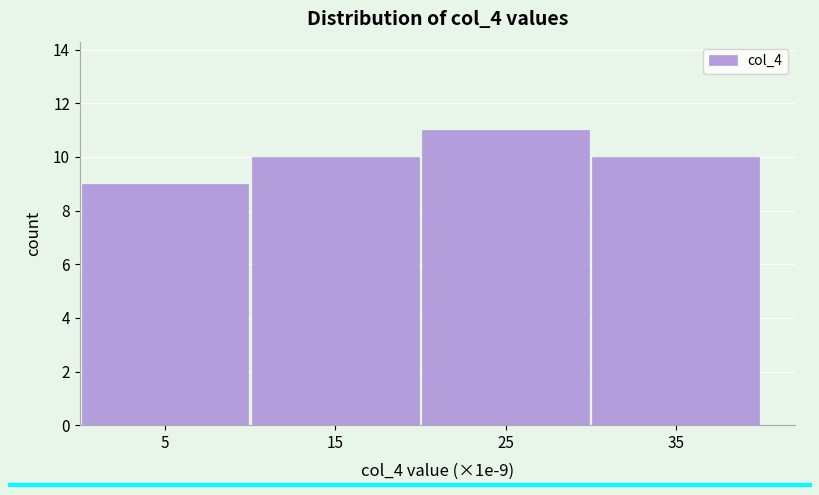

Over which range of the x-axis is the bar tallest?

20 to 30